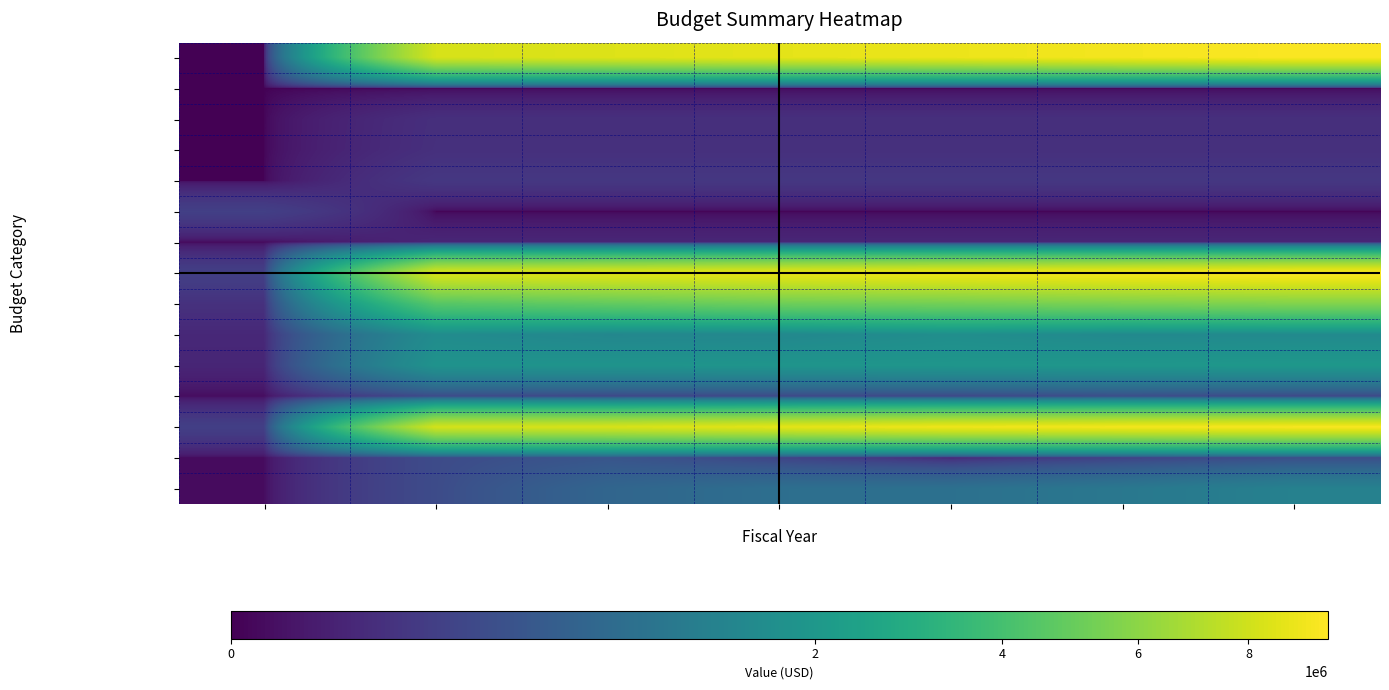

How many data points does each series have?

7